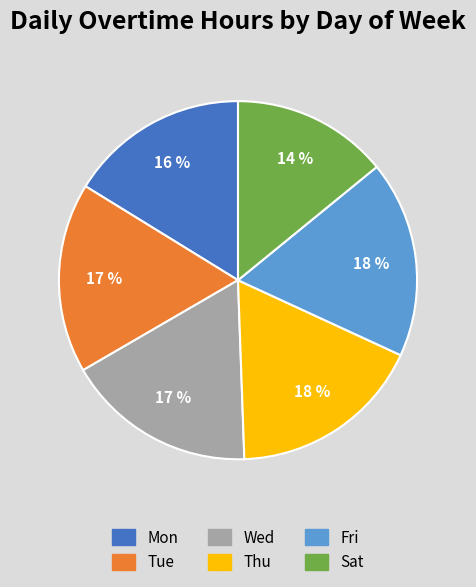

To the nearest percent, what is the average slice percentage?

17%